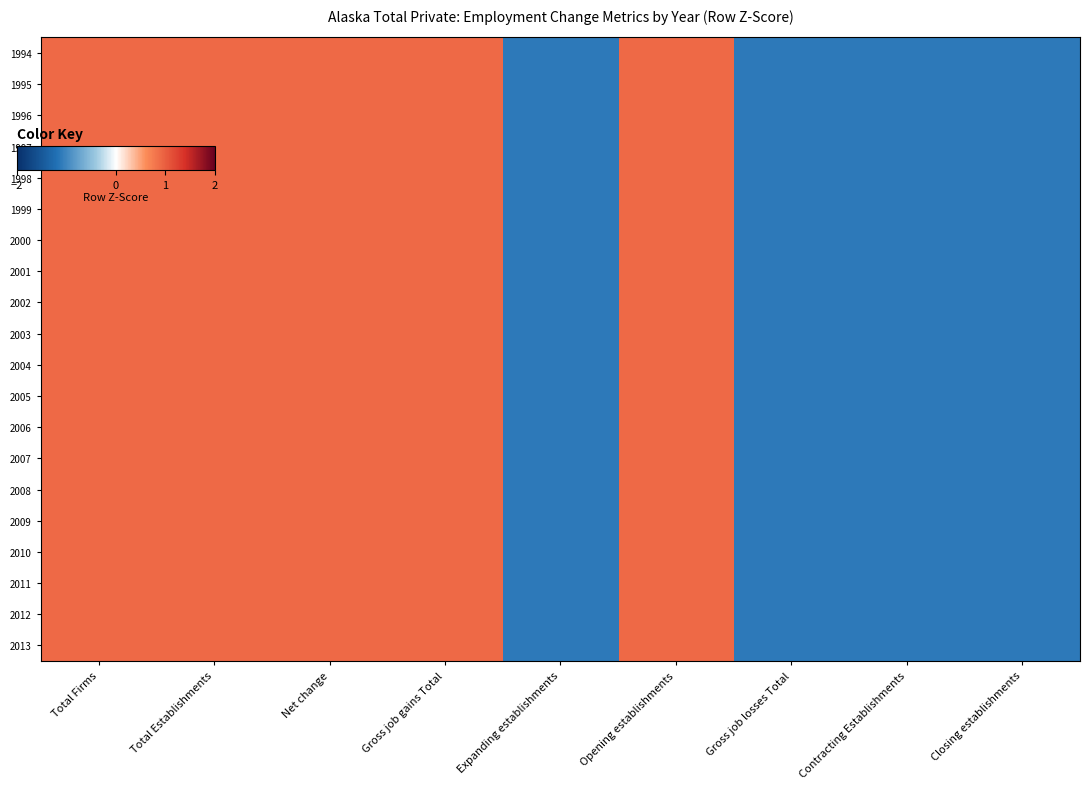

Rank the series by their maximum value, from highest to lowest.

1994, 1995, 1996, 1997, 1998, 1999, 2000, 2001, 2002, 2003, 2004, 2005, 2006, 2007, 2008, 2009, 2010, 2011, 2012, 2013